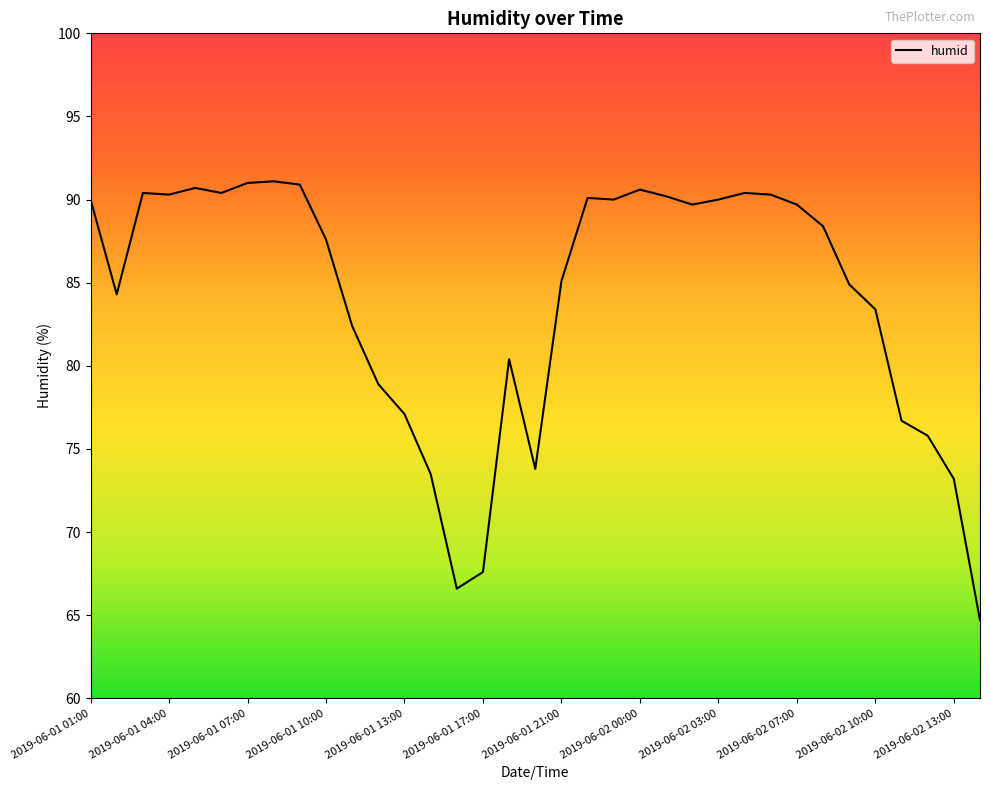

What is the difference between the maximum and minimum values?

26.4